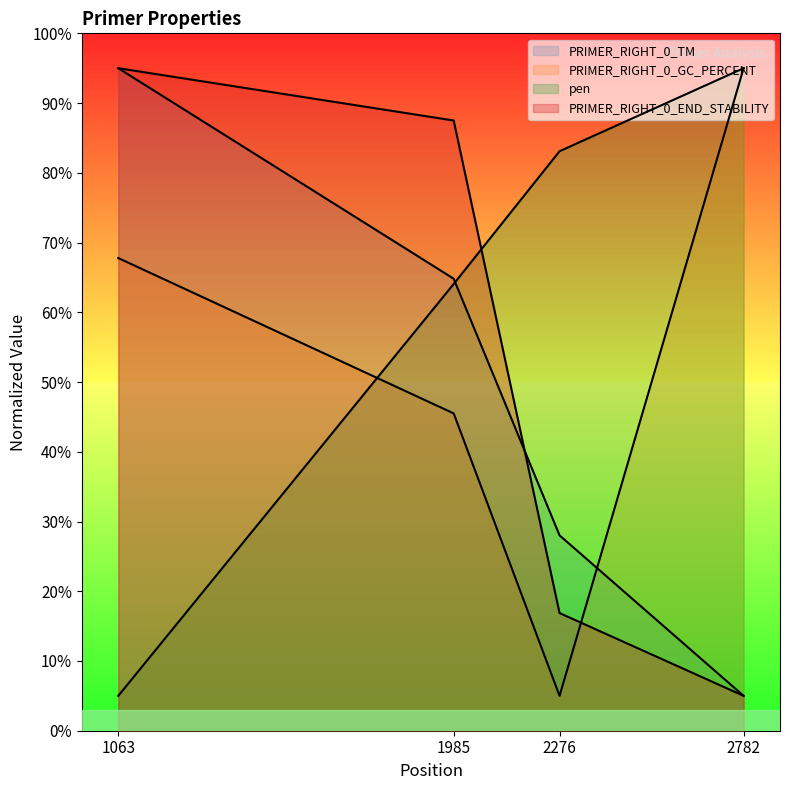

Reading left to right, list all the values displayed in this chart.

PRIMER_RIGHT_0_TM: 95.0	64.8	28.0	5.0
PRIMER_RIGHT_0_GC_PERCENT: 67.8	45.5	5.0	95.0
pen: 5.0	64.1	83.1	95.0
PRIMER_RIGHT_0_END_STABILITY: 95.0	87.5	16.9	5.0